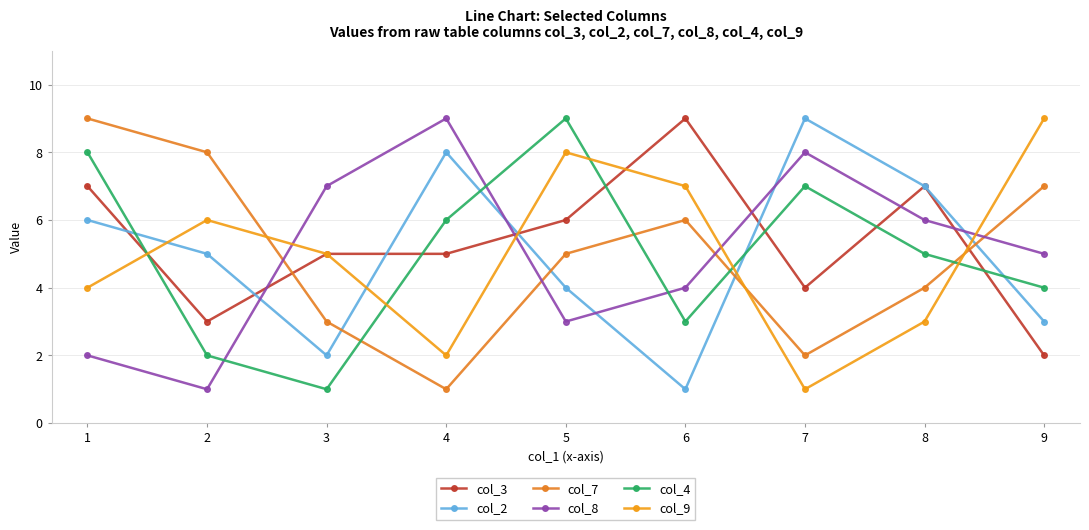

At which label does col_9 reach its peak?

9